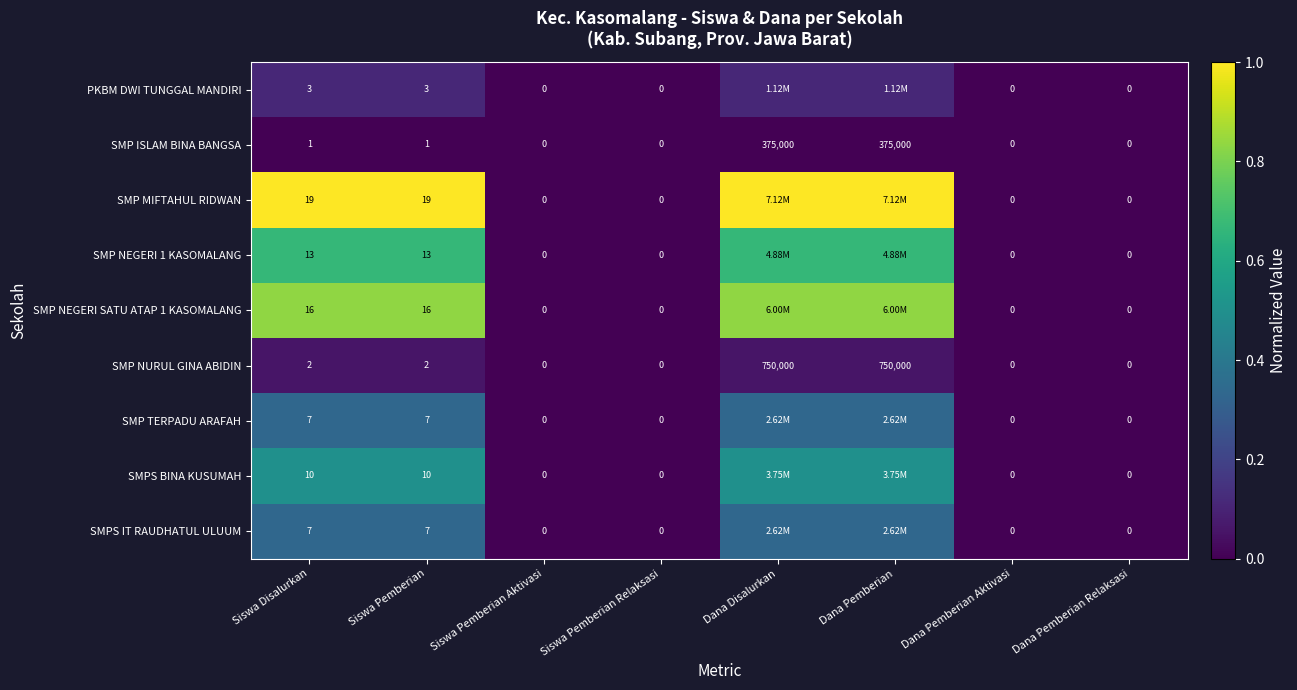

What is the difference between the second highest and second lowest values in the SMP NEGERI SATU ATAP 1 KASOMALANG series?

0.8